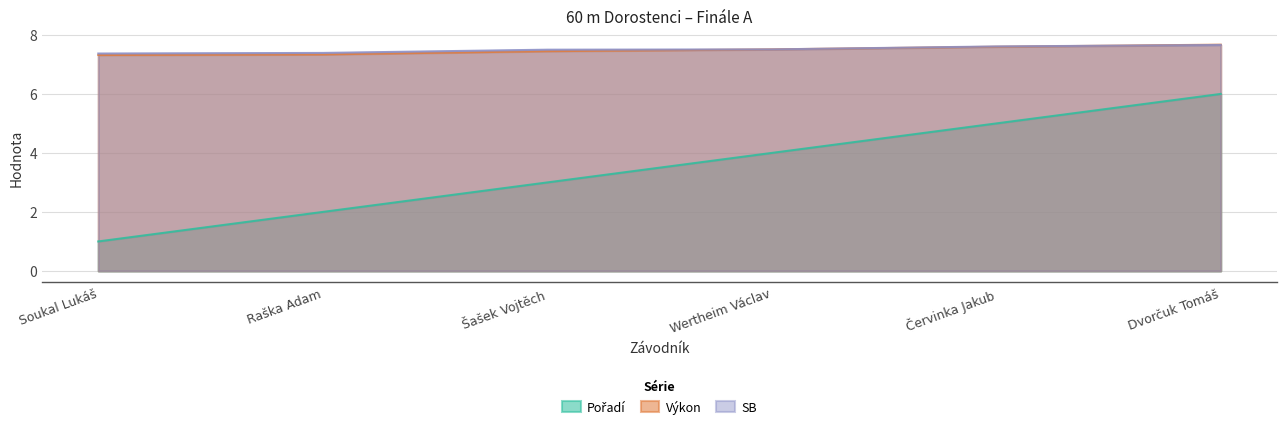

What position from the right is Šašek Vojtěch?

4